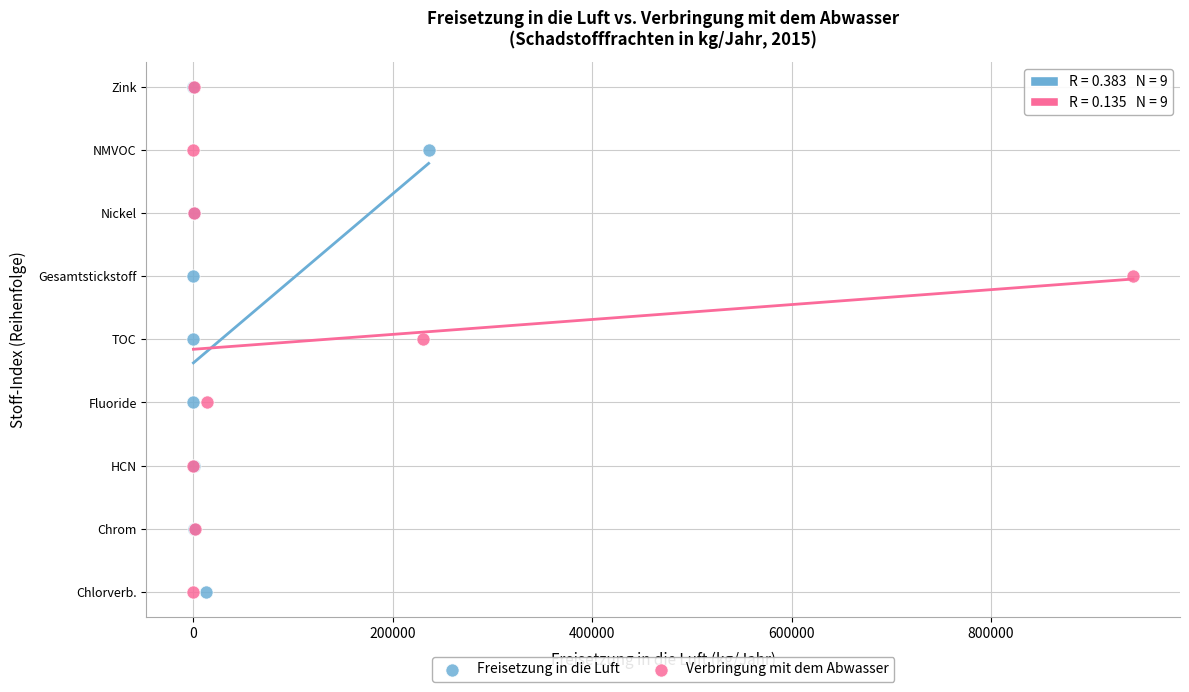

What are all the series names shown in the legend?

Freisetzung in die Luft, Verbringung mit dem Abwasser